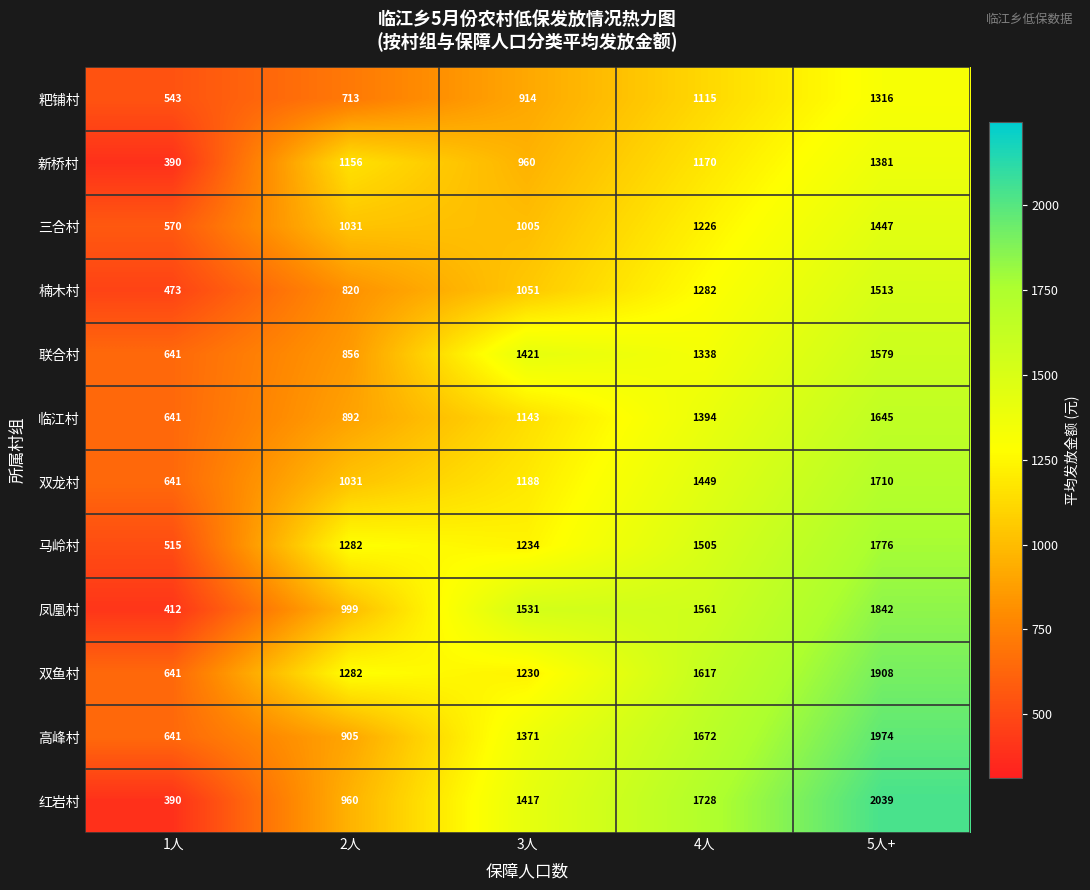

Count the number of data series in this chart.

12